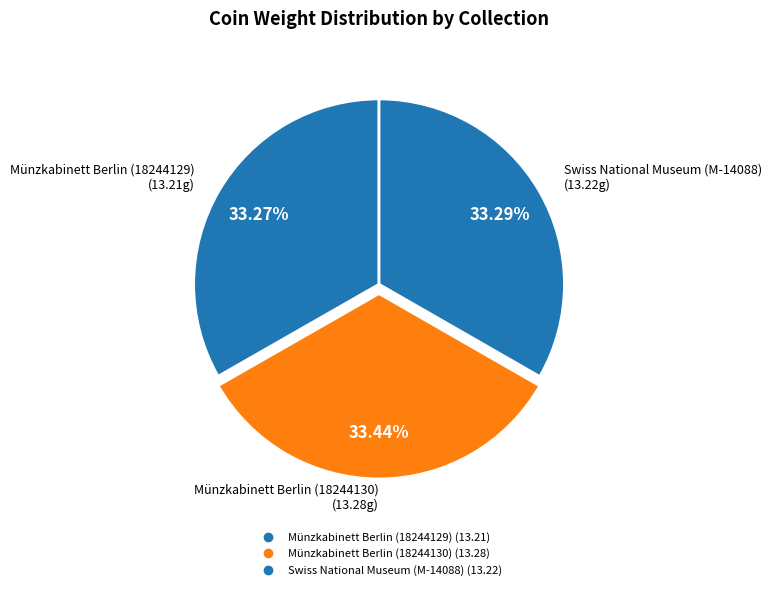

Count the number of slices in the pie.

3